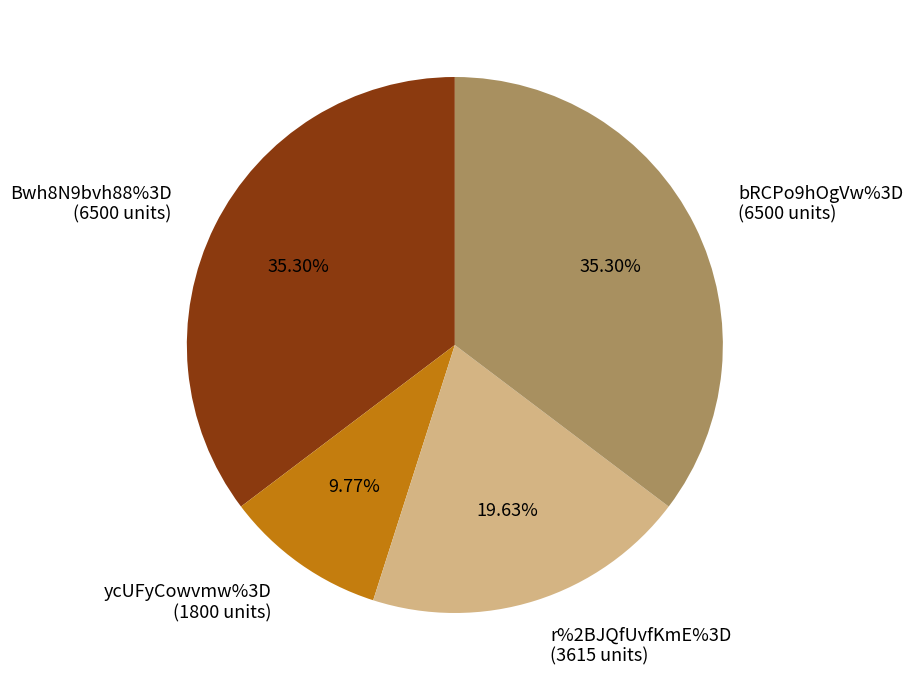

Does bRCPo9hOgVw%3D account for over 50% of the chart?

No